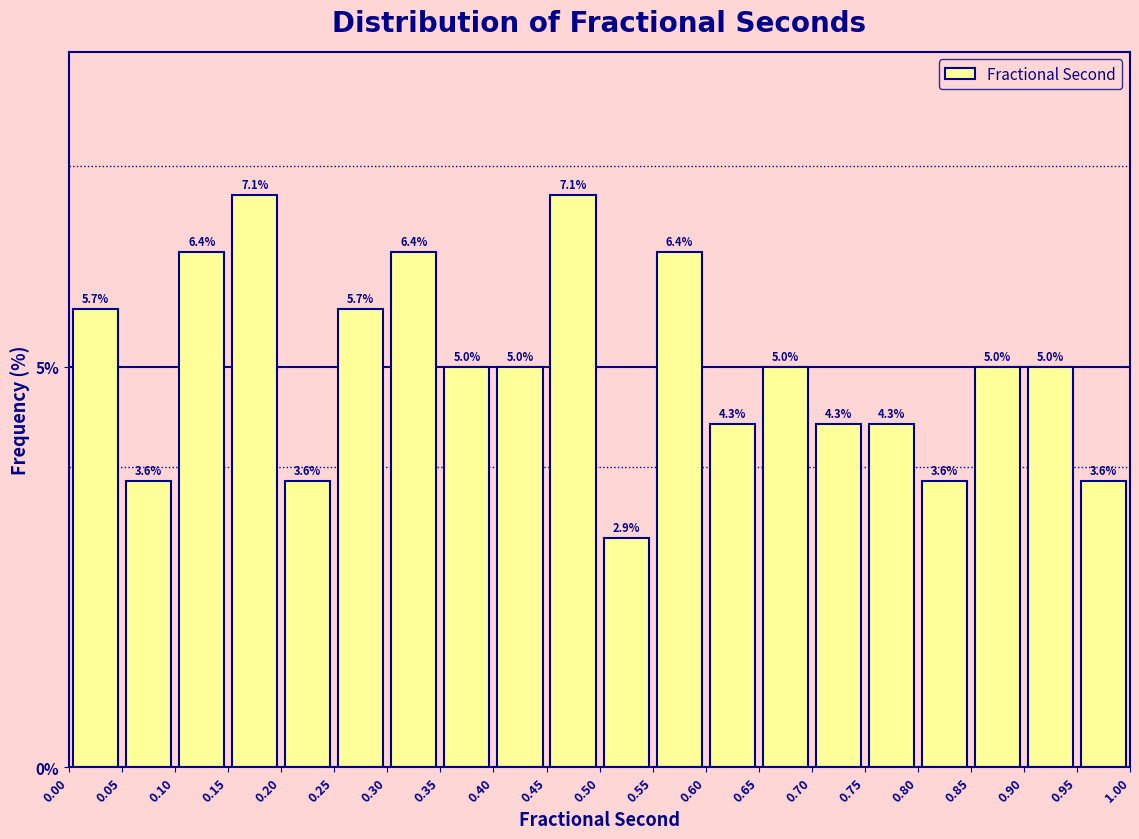

What is the height of the bar covering 0.60 to 0.65 on the x-axis?

4.3